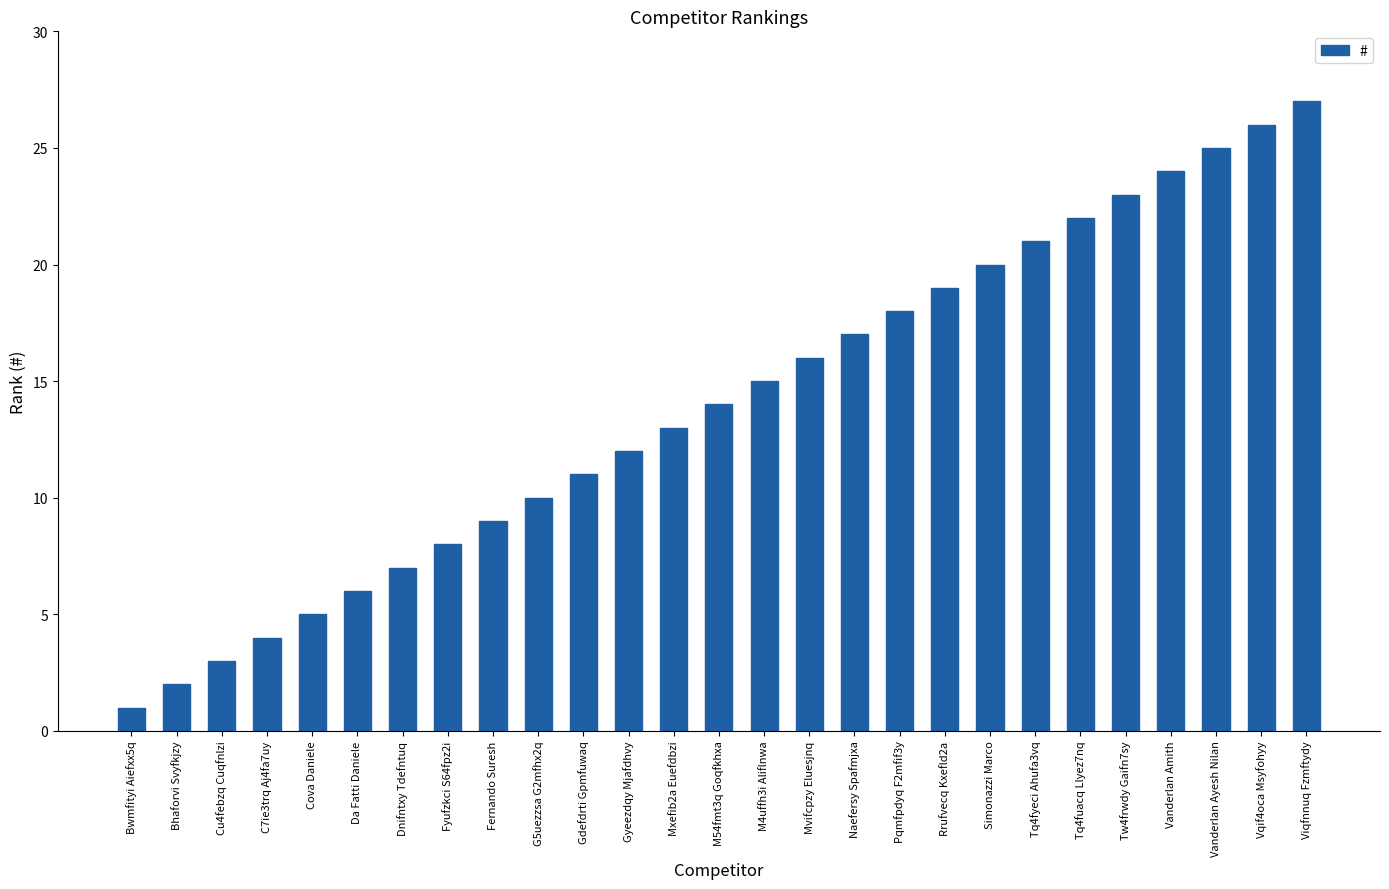

List the labels in order of value, smallest first.

Bwmfityi Aiefxx5q, Bhaforvi Svyfkjzy, Cu4febzq Cuqfnlzi, C7ie3trq Aj4fa7uy, Cova Daniele, Da Fatti Daniele, Dnifntxy Tdefntuq, Fyufzkci S64fpz2i, Fernando Suresh, G5uezzsa G2mfhx2q, Gdefdrti Gpmfuwaq, Gyeezdqy Mjafdhvy, Mxefib2a Euefdbzi, M54fmt3q Goqfkhxa, M4uffh3i Aliflnwa, Mvifcpzy Eluesjnq, Naefersy Spafmjxa, Pqmfpdyq F2mfif3y, Rrufvecq Kxefld2a, Simonazzi Marco, Tq4fyeci Ahufa3vq, Tq4fuacq Llyez7nq, Tw4frwdy Gaifn7sy, Vanderlan Amith, Vanderlan Ayesh Nilan, Vqif4oca Msyfohyy, Viqfnnuq Fzmftydy